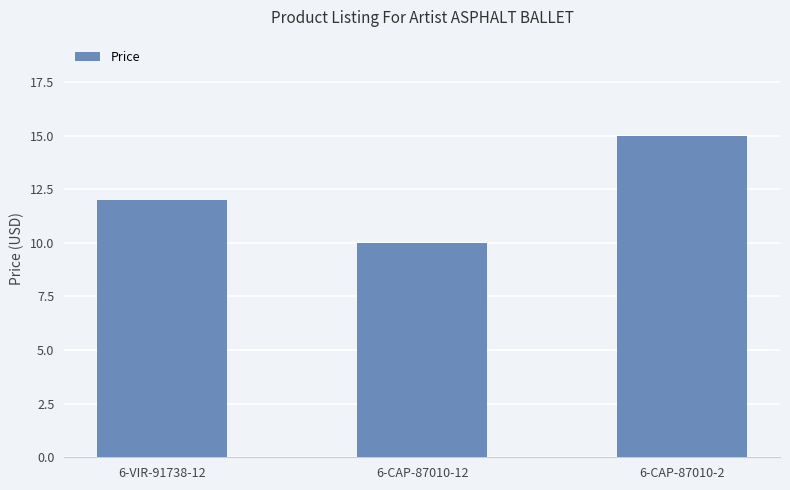

Count the values in the range 9 to 14.

2